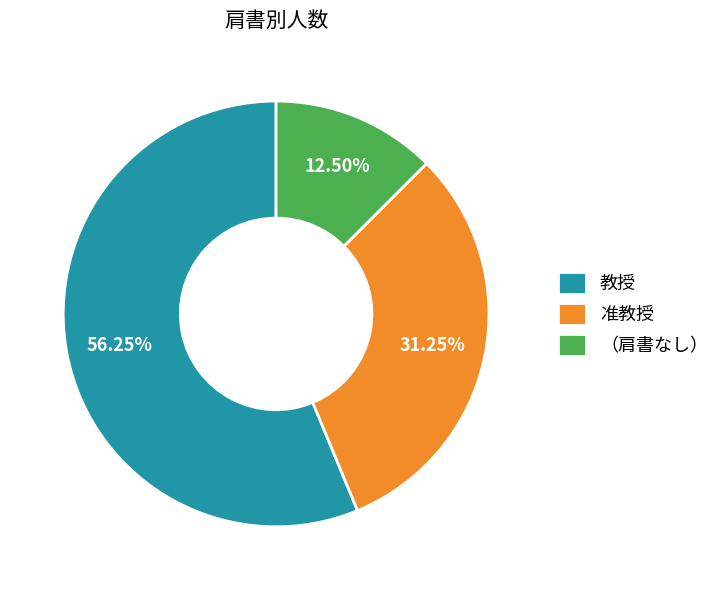

Does 教授 represent more than half of the total?

Yes